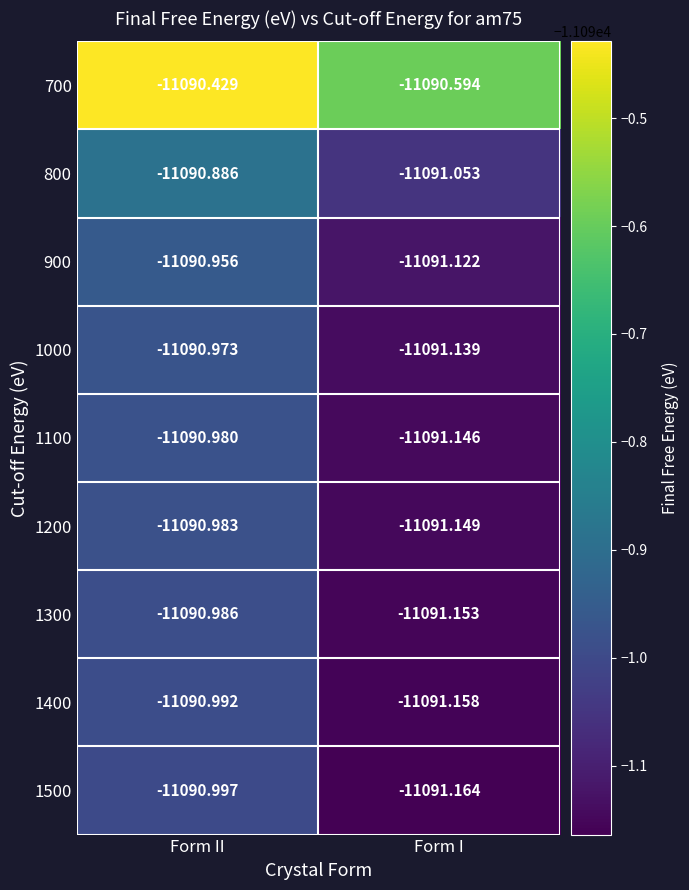

Which category has the highest value across all series?

Form II